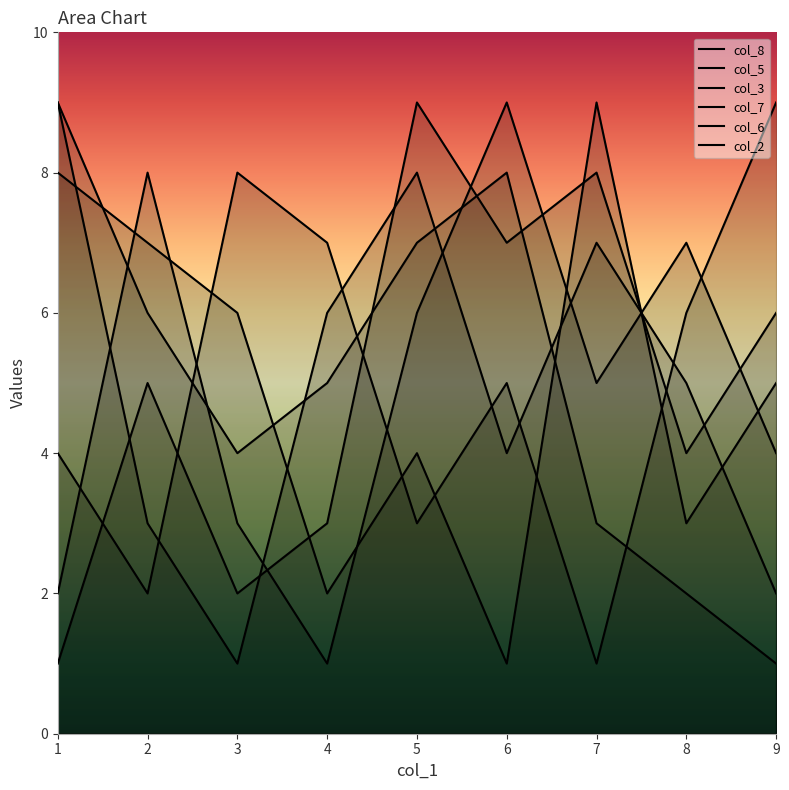

What is the difference between the second highest and second lowest values in the col_7 series?

6